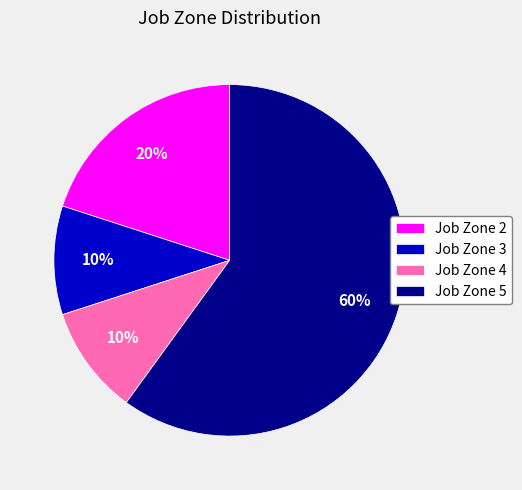

To the nearest percent, what is the average slice percentage?

25%